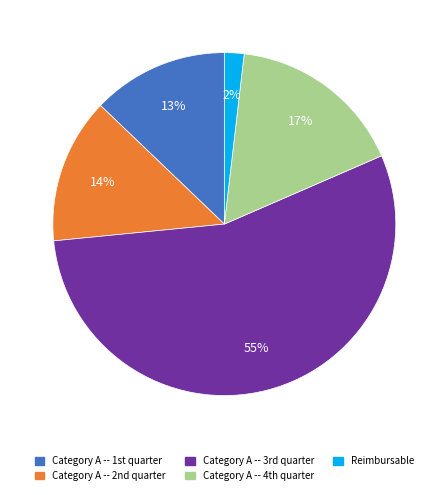

What is the majority slice?

Category A -- 3rd quarter